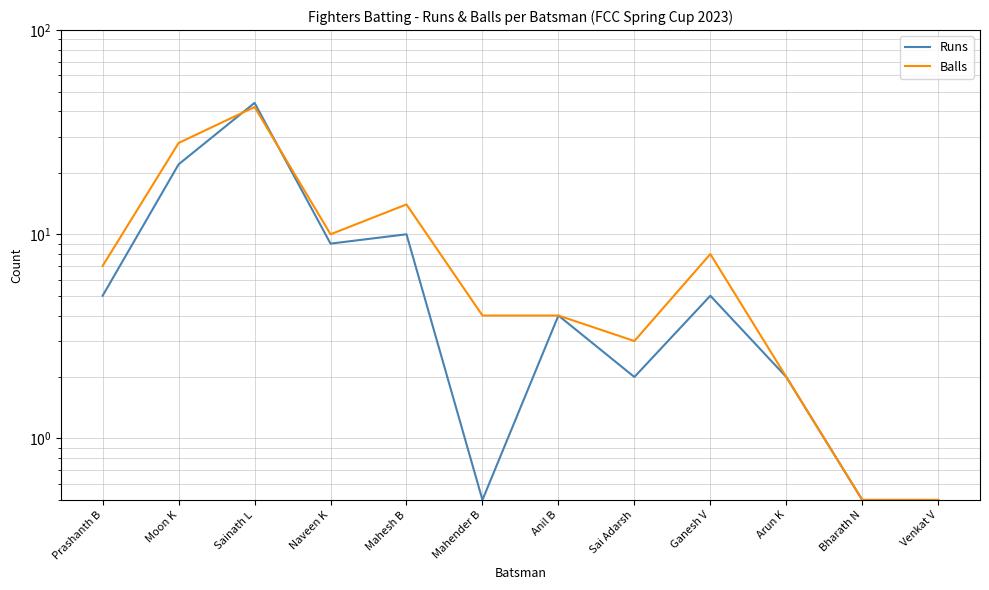

True or false: Balls has more than 1 interior local peaks.

True